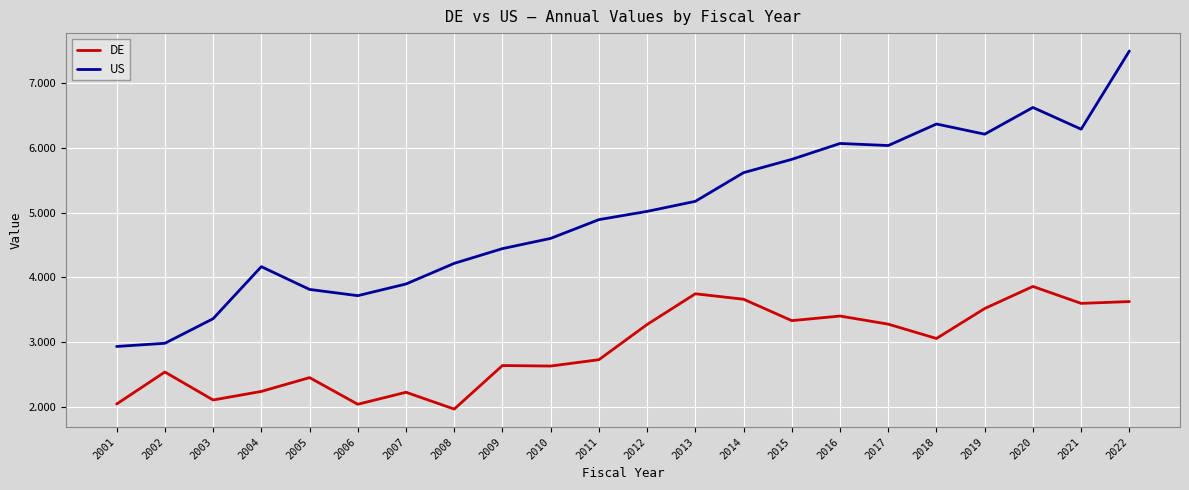

Reading right to left, extract all data points from this chart.

DE: 2022=3.6	2021=3.6	2020=3.9	2019=3.5	2018=3.1	2017=3.3	2016=3.4	2015=3.3	2014=3.7	2013=3.7	2012=3.3	2011=2.7	2010=2.6	2009=2.6	2008=2.0	2007=2.2	2006=2.0	2005=2.5	2004=2.2	2003=2.1	2002=2.5	2001=2.0
US: 2022=7.5	2021=6.3	2020=6.6	2019=6.2	2018=6.4	2017=6.0	2016=6.1	2015=5.8	2014=5.6	2013=5.2	2012=5.0	2011=4.9	2010=4.6	2009=4.4	2008=4.2	2007=3.9	2006=3.7	2005=3.8	2004=4.2	2003=3.4	2002=3.0	2001=2.9